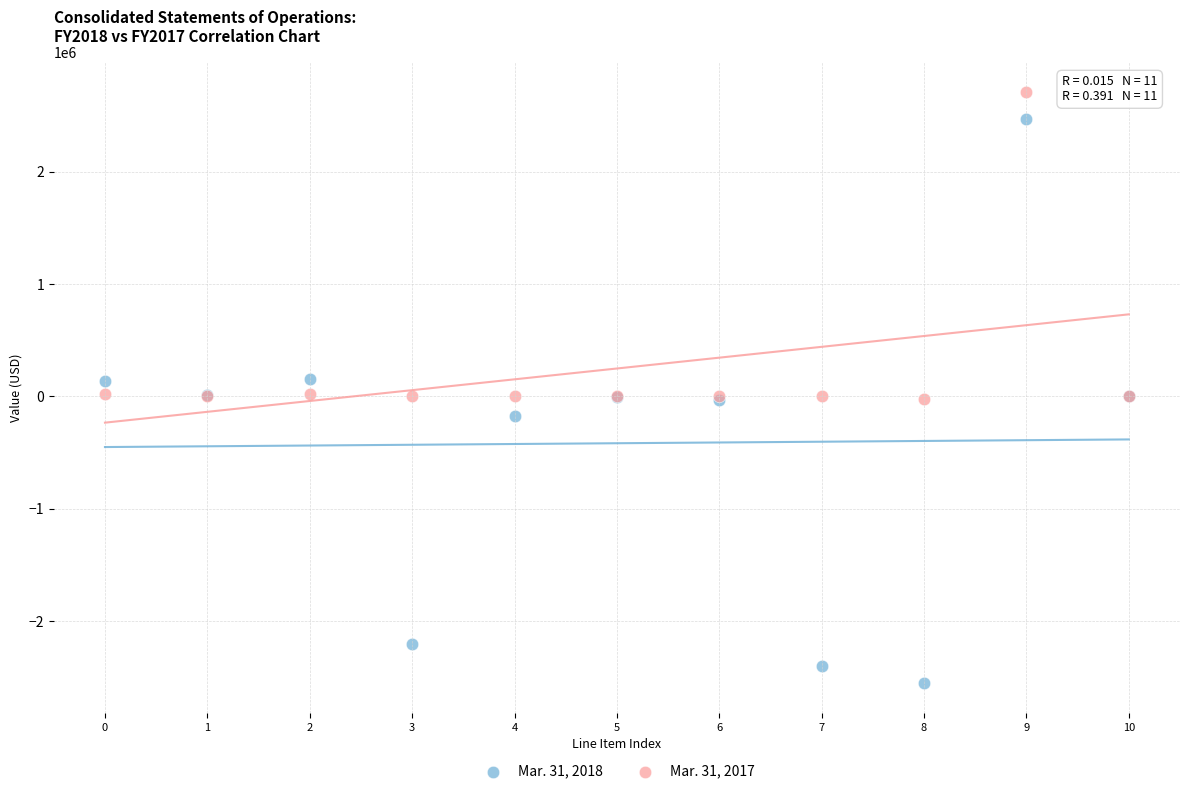

Which series has the widest spread of Y values?

Mar. 31, 2018